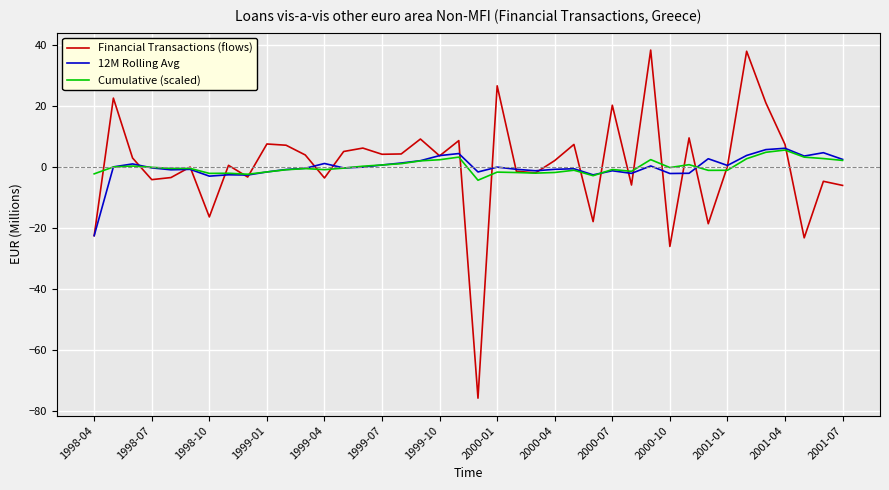

How many lines are shown in the chart?

3